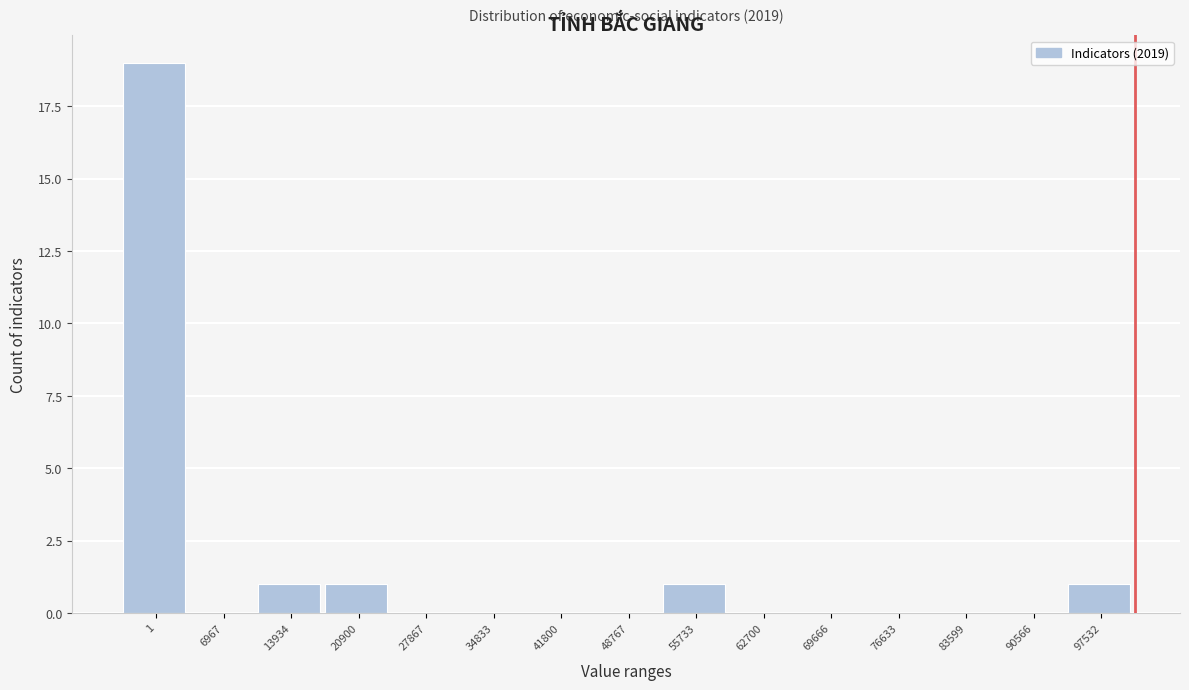

Reading left to right, transcribe all the data shown in this chart.

1=19	6967=0	13934=1	20900=1	27867=0	34833=0	41800=0	48767=0	55733=1	62700=0	69666=0	76633=0	83599=0	90566=0	97532=1